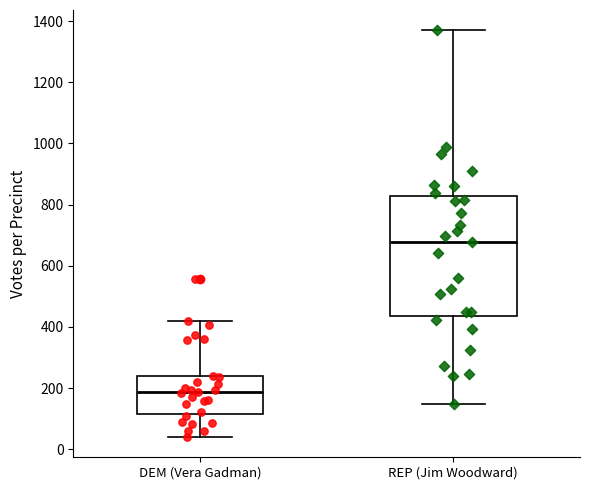

Which box is the tallest, from its lower edge to its upper edge?

REP (Jim Woodward)